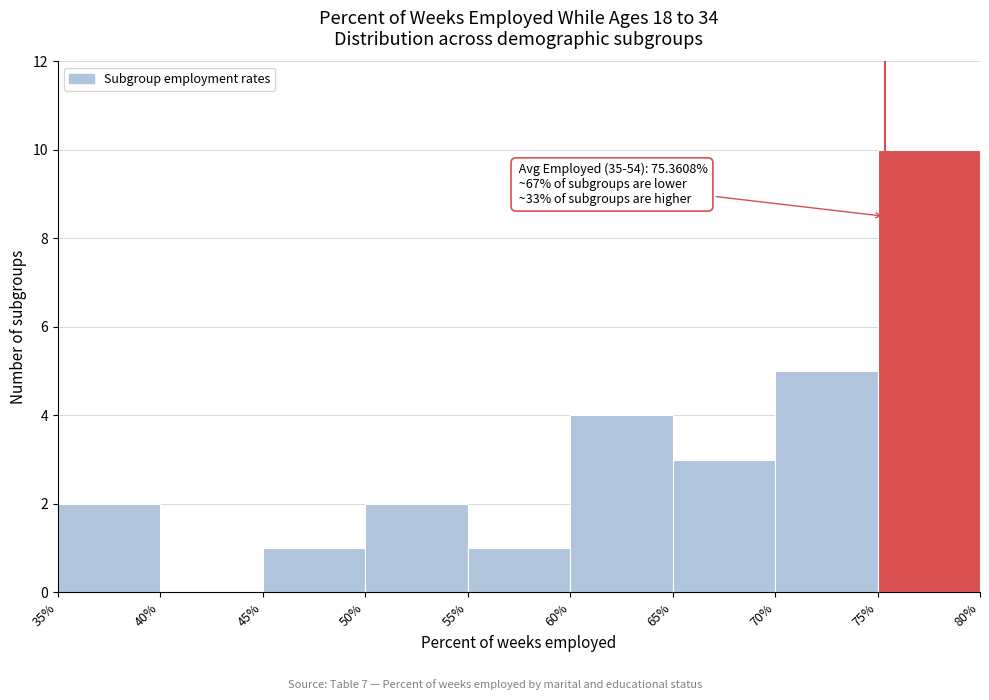

Which range on the x-axis has the tallest bar?

75% to 80%